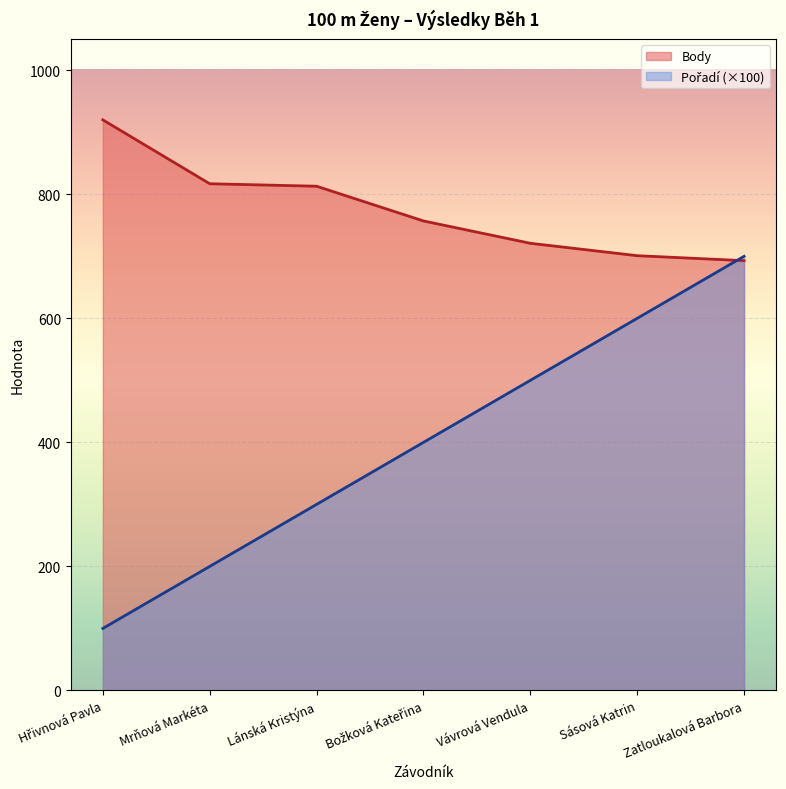

What is the value of the Body point at the 2nd from the left?

817